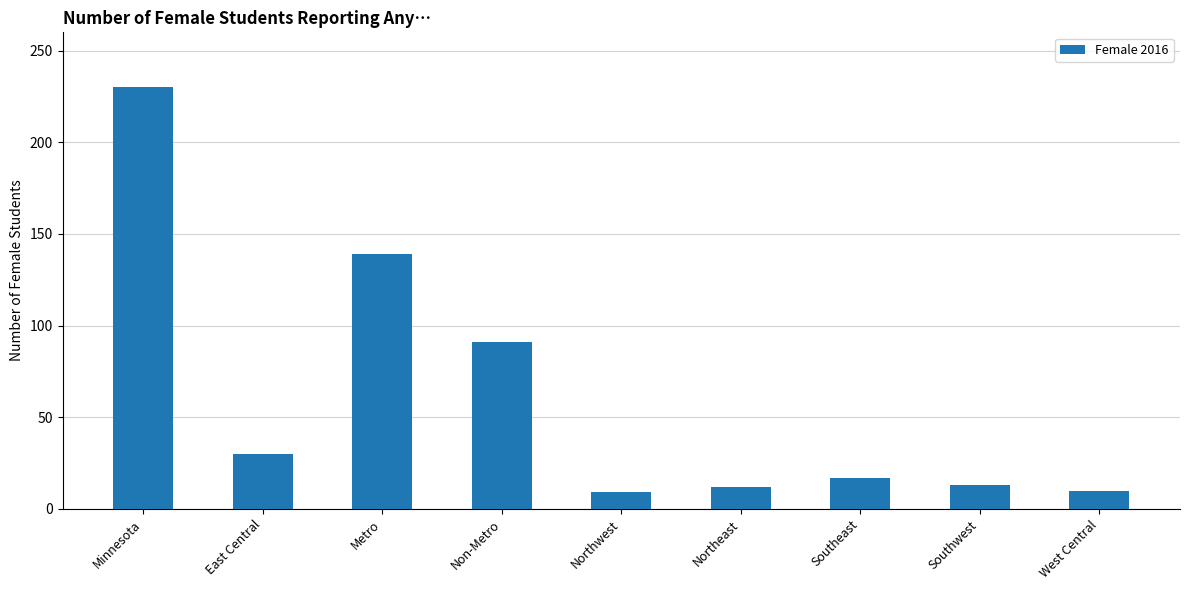

Where does the data first go above 17?

Minnesota